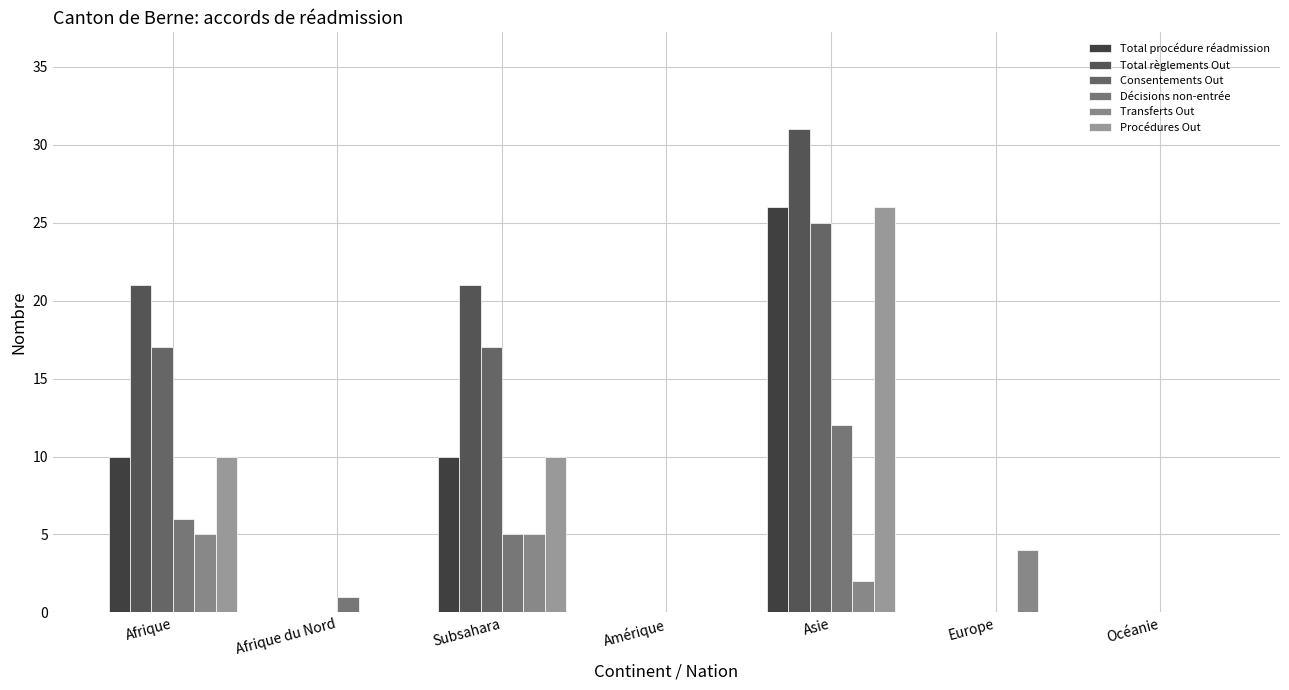

Which series has the widest spread of values?

Total règlements Out